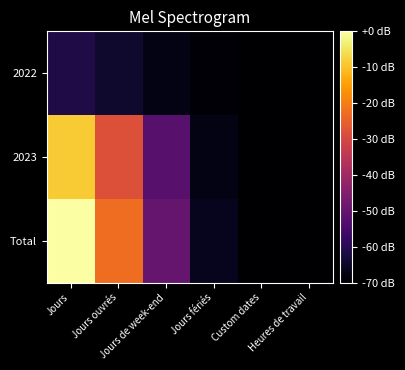

Reading left to right, what are all the values shown in this chart?

2022: Jours=-61.3	Jours ouvrés=-64.4	Jours de week-end=-67.4	Jours fériés=-69.0	Custom dates=-70.0	Heures de travail=-70.0
2023: Jours=-8.7	Jours ouvrés=-28.1	Jours de week-end=-52.1	Jours fériés=-67.4	Custom dates=-70.0	Heures de travail=-70.0
Total: Jours=-0.0	Jours ouvrés=-22.5	Jours de week-end=-49.6	Jours fériés=-66.4	Custom dates=-70.0	Heures de travail=-70.0